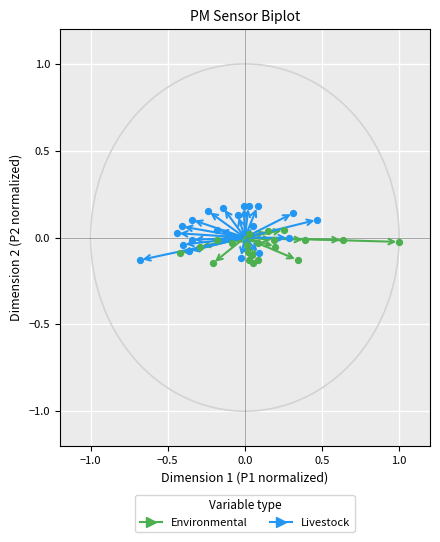

What are all the series names shown in the legend?

Environmental, Livestock